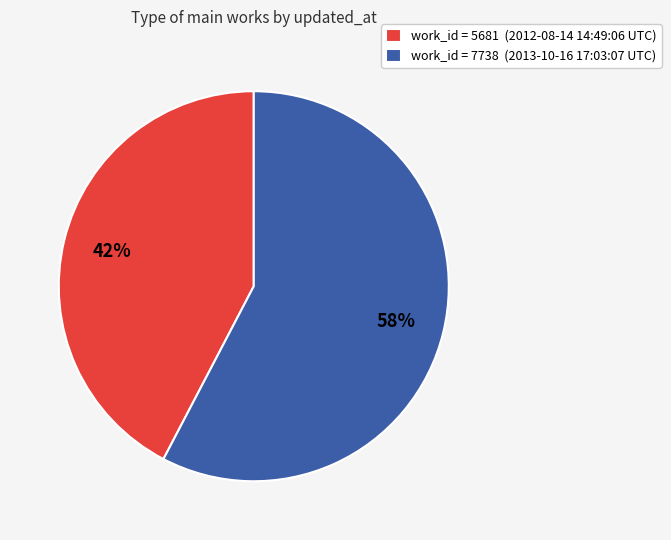

Is there any slice that represents more than half of the pie?

Yes